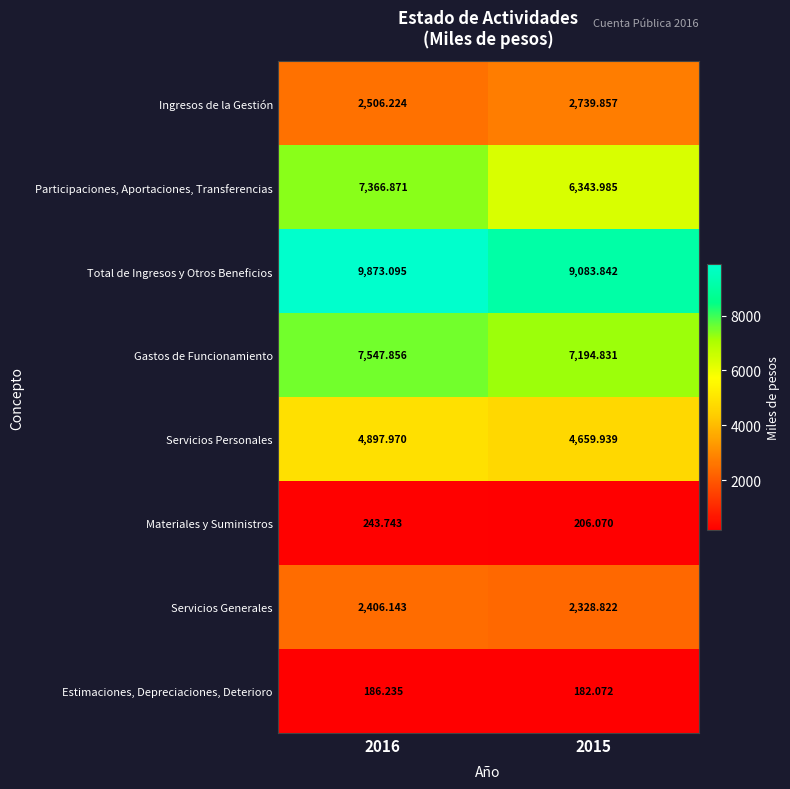

List the series in order of their peak value, lowest first.

Estimaciones, Depreciaciones, Deterioro, Materiales y Suministros, Servicios Generales, Ingresos de la Gestión, Servicios Personales, Participaciones, Aportaciones, Transferencias, Gastos de Funcionamiento, Total de Ingresos y Otros Beneficios